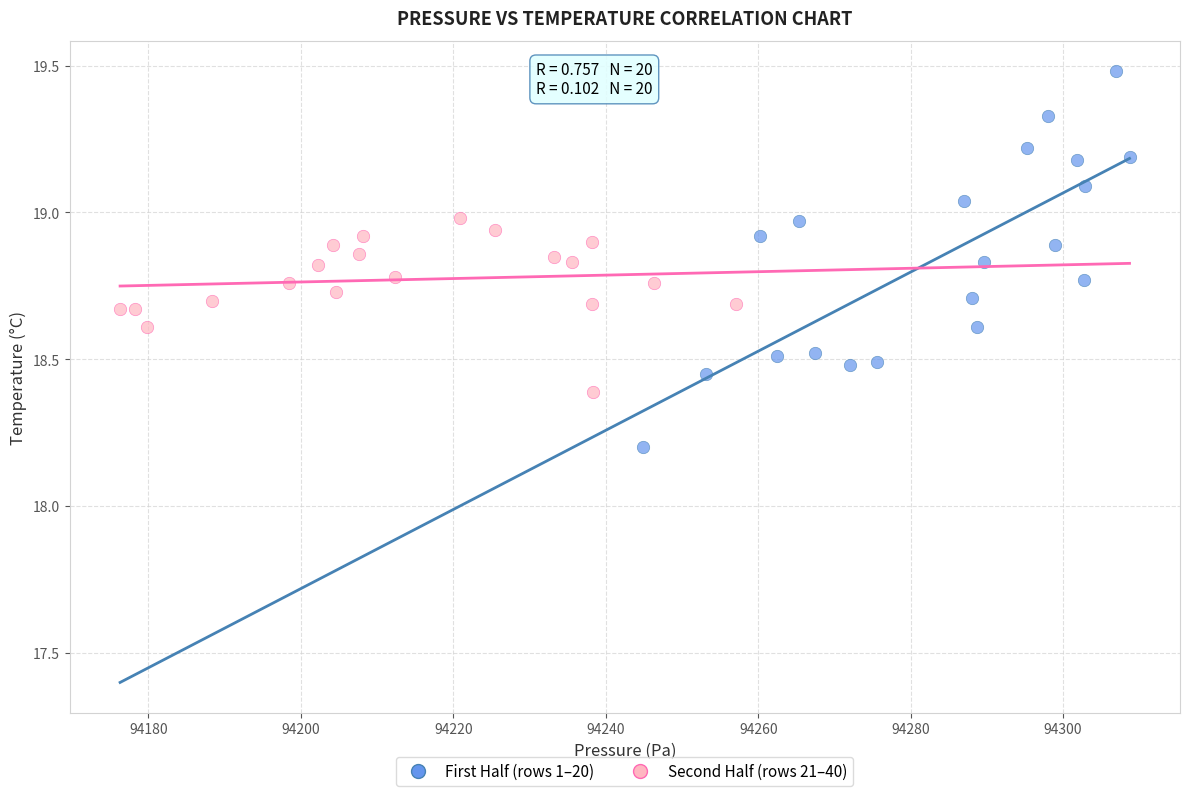

Which series has the largest Y range (max minus min)?

First Half (rows 1–20)